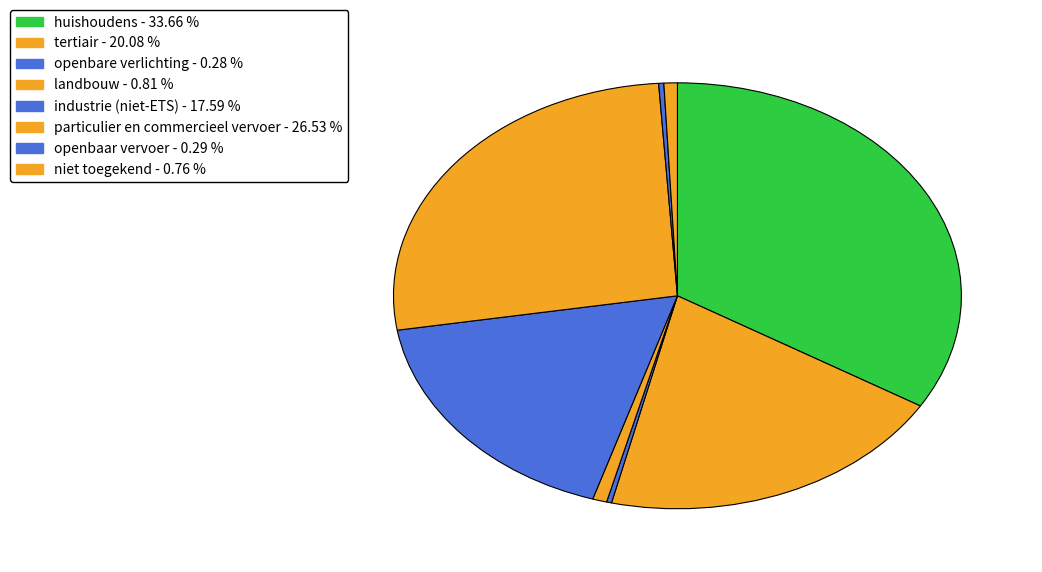

Count the number of slices in the pie.

8